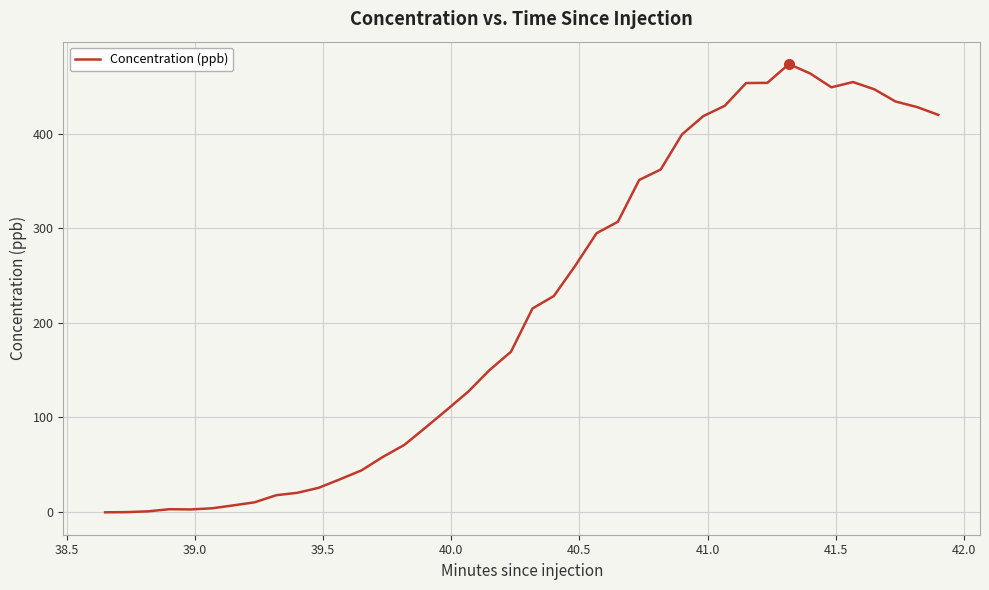

What is the difference between the maximum and minimum values?

474.1